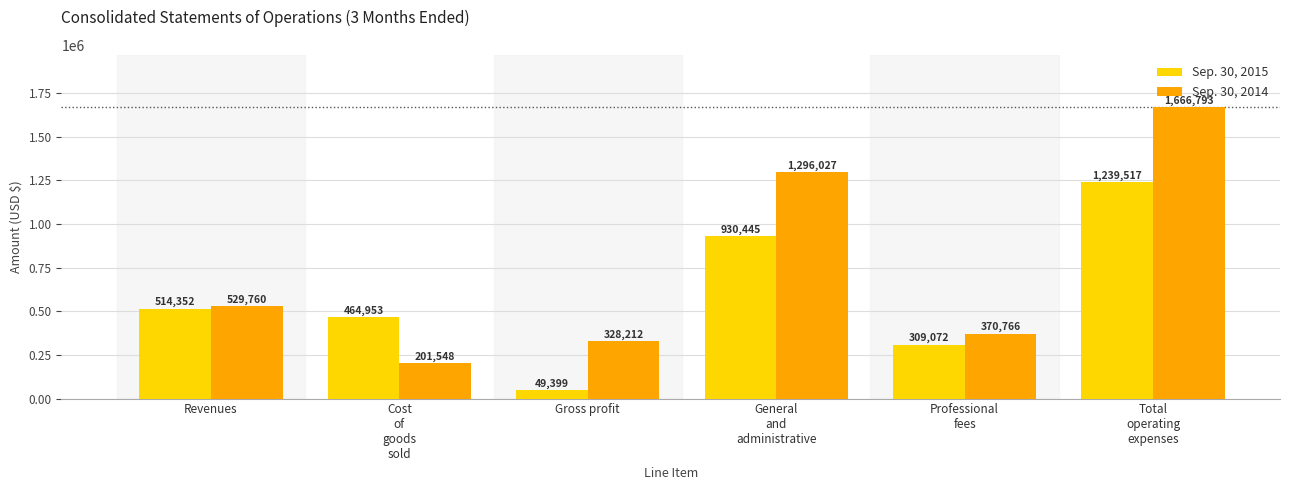

Where is Sep. 30, 2015 nearest to the value 644458?

Revenues